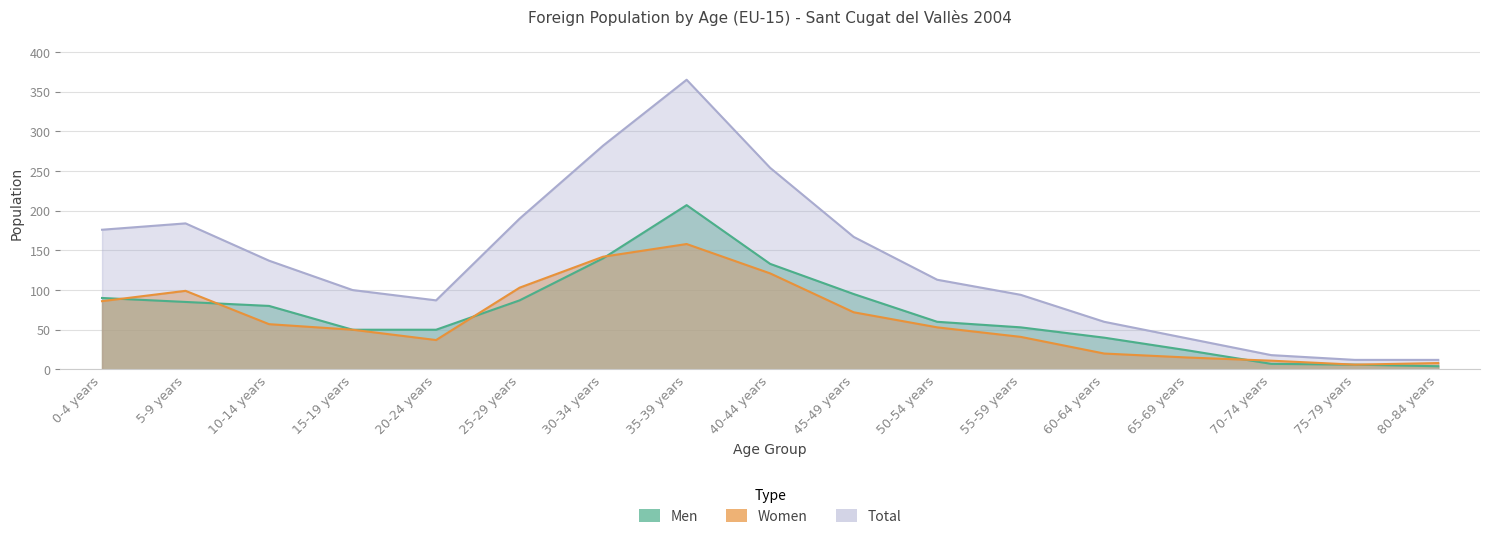

What is the greatest value displayed?

365